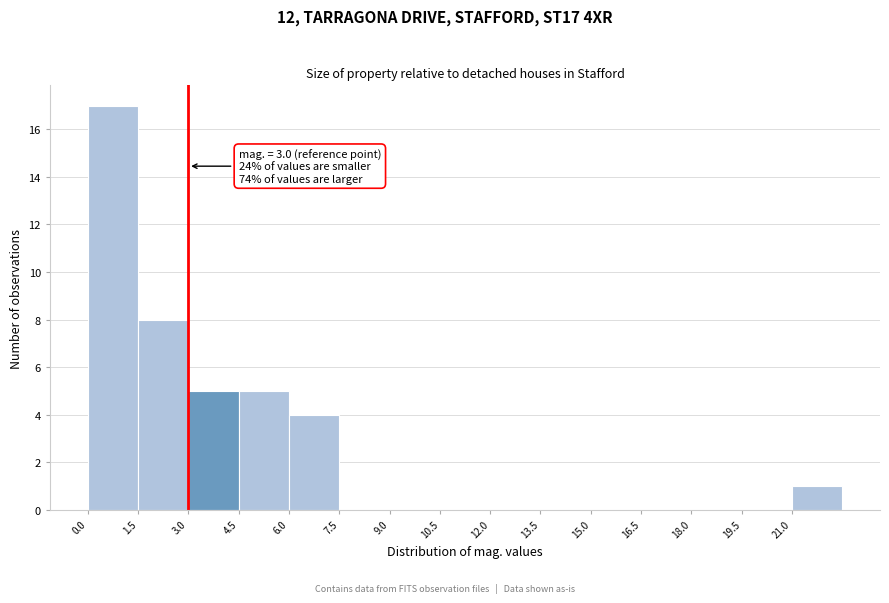

Which range on the x-axis has the tallest bar?

0.0 to 1.5